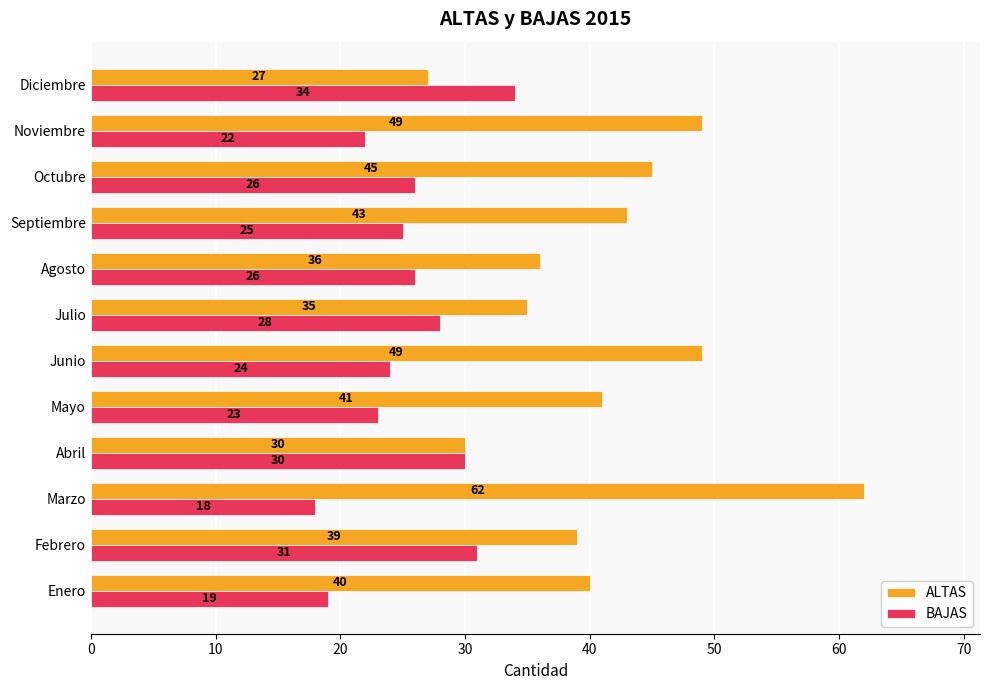

What value does the ALTAS series have at Diciembre, to the nearest 10?

30